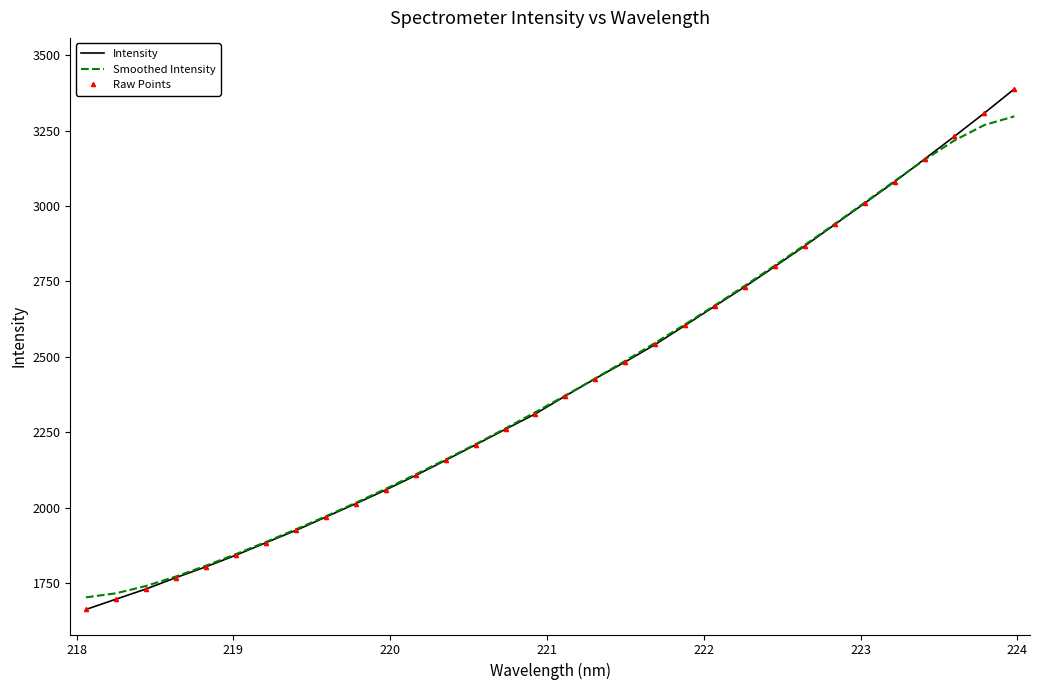

Which series has the largest total across all categories?

Intensity